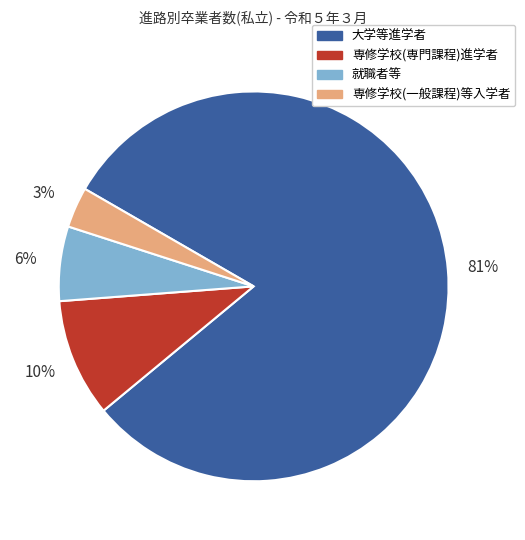

Combined, do 専修学校(一般課程)等入学者 and 大学等進学者 account for over 50%?

Yes